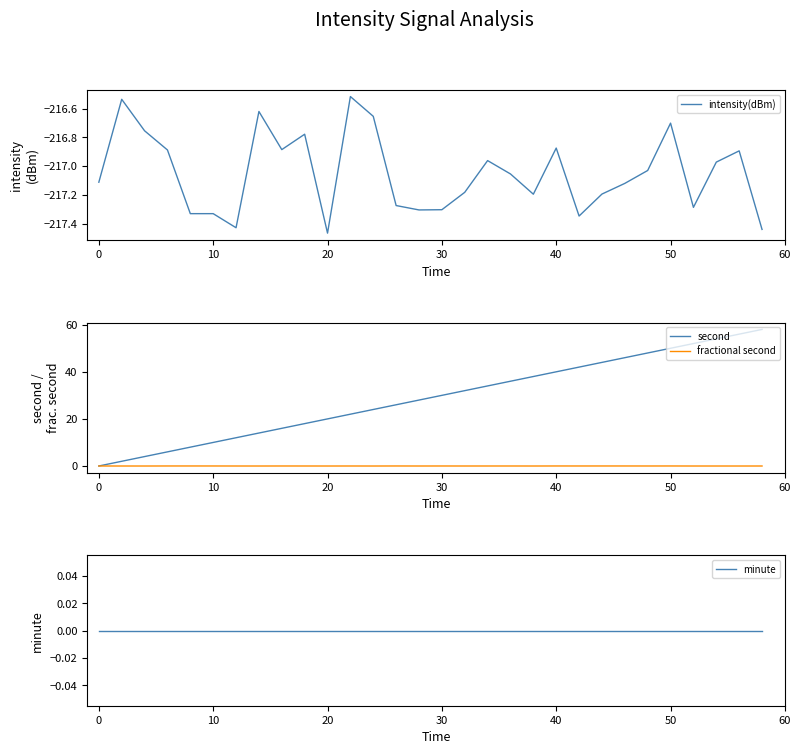

True or false: second and minute cross at least once.

False